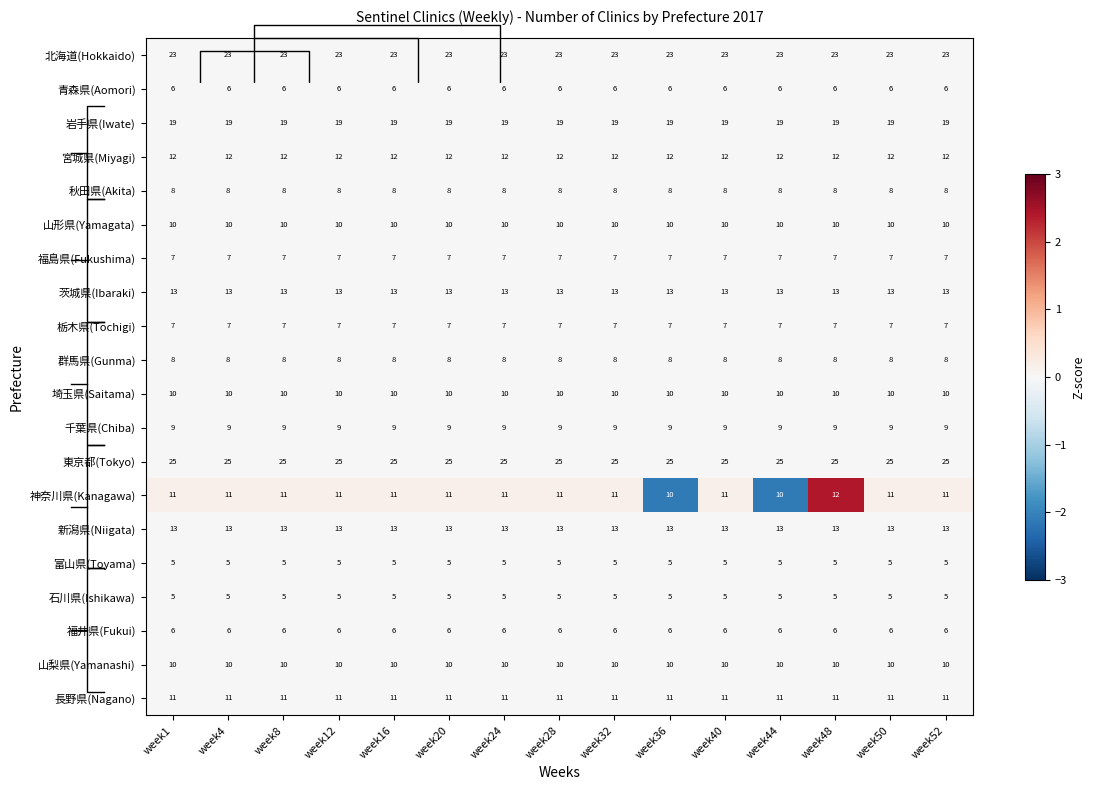

At how many categories does at least one series exceed 0?

13